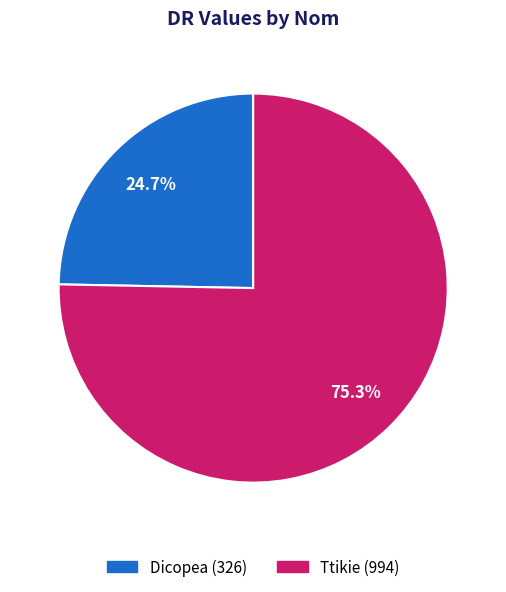

Which has a higher value, Dicopea or Ttikie?

Ttikie